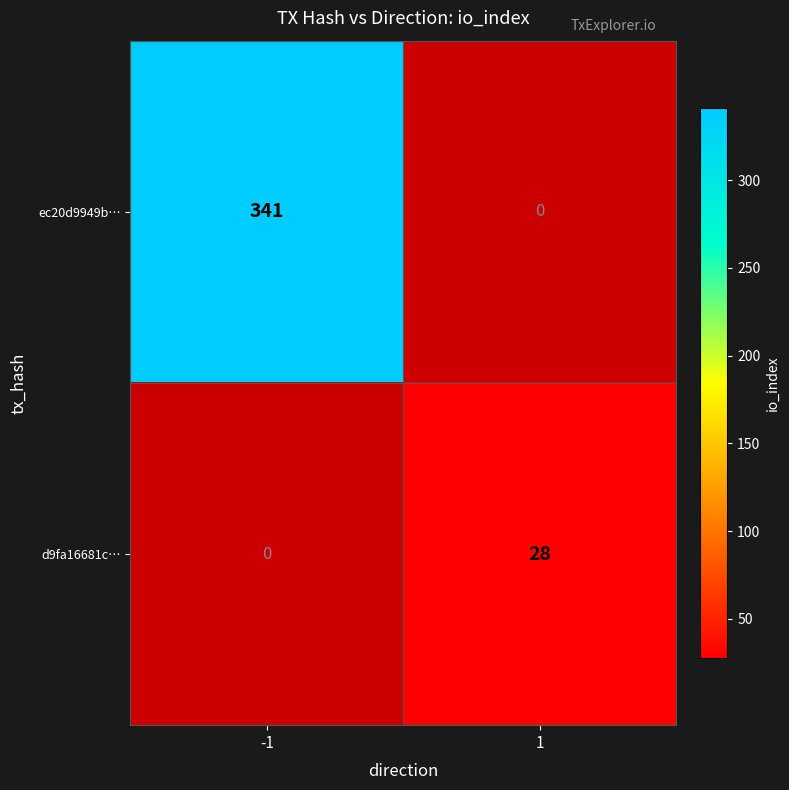

Is the value of ec20d9949b… at -1 greater than the value of d9fa16681c… at 1?

Yes